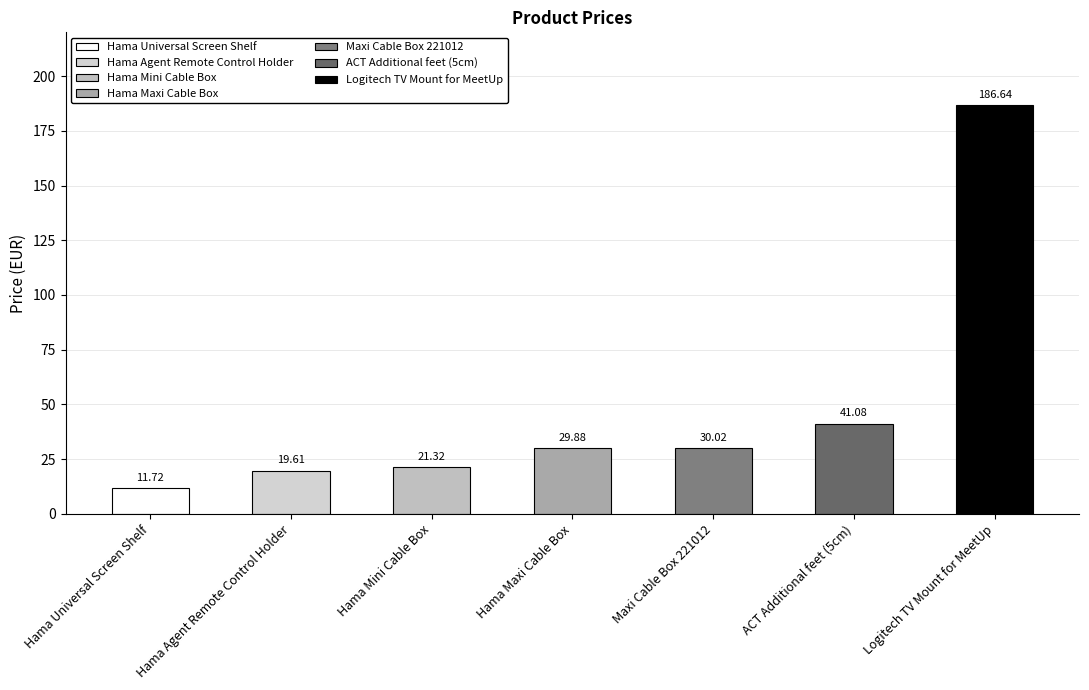

List the labels in order of value, smallest first.

Hama Universal Screen Shelf, Hama Agent Remote Control Holder, Hama Mini Cable Box, Hama Maxi Cable Box, Maxi Cable Box 221012, ACT Additional feet (5cm), Logitech TV Mount for MeetUp